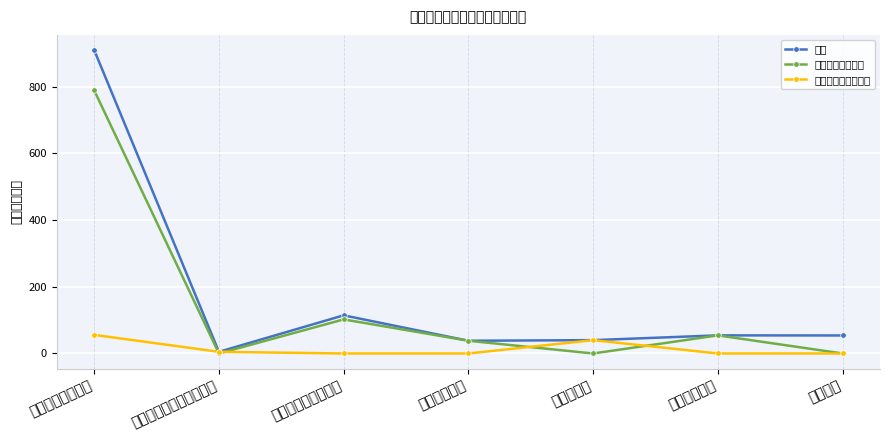

How many data points does each series have?

7